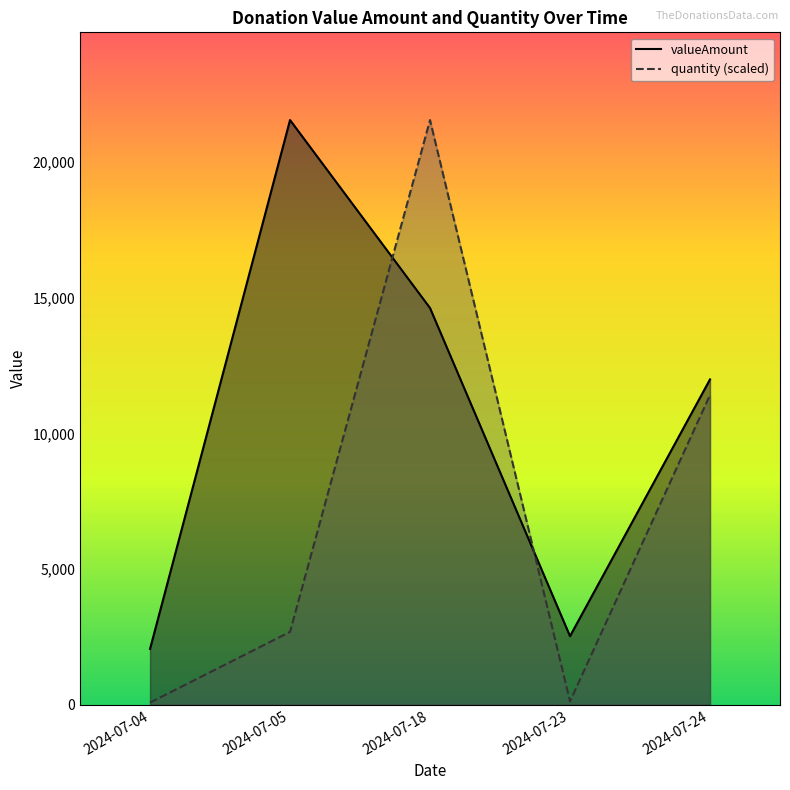

List the labels in order of quantity (scaled) value, smallest first.

2024-07-04, 2024-07-23, 2024-07-05, 2024-07-24, 2024-07-18